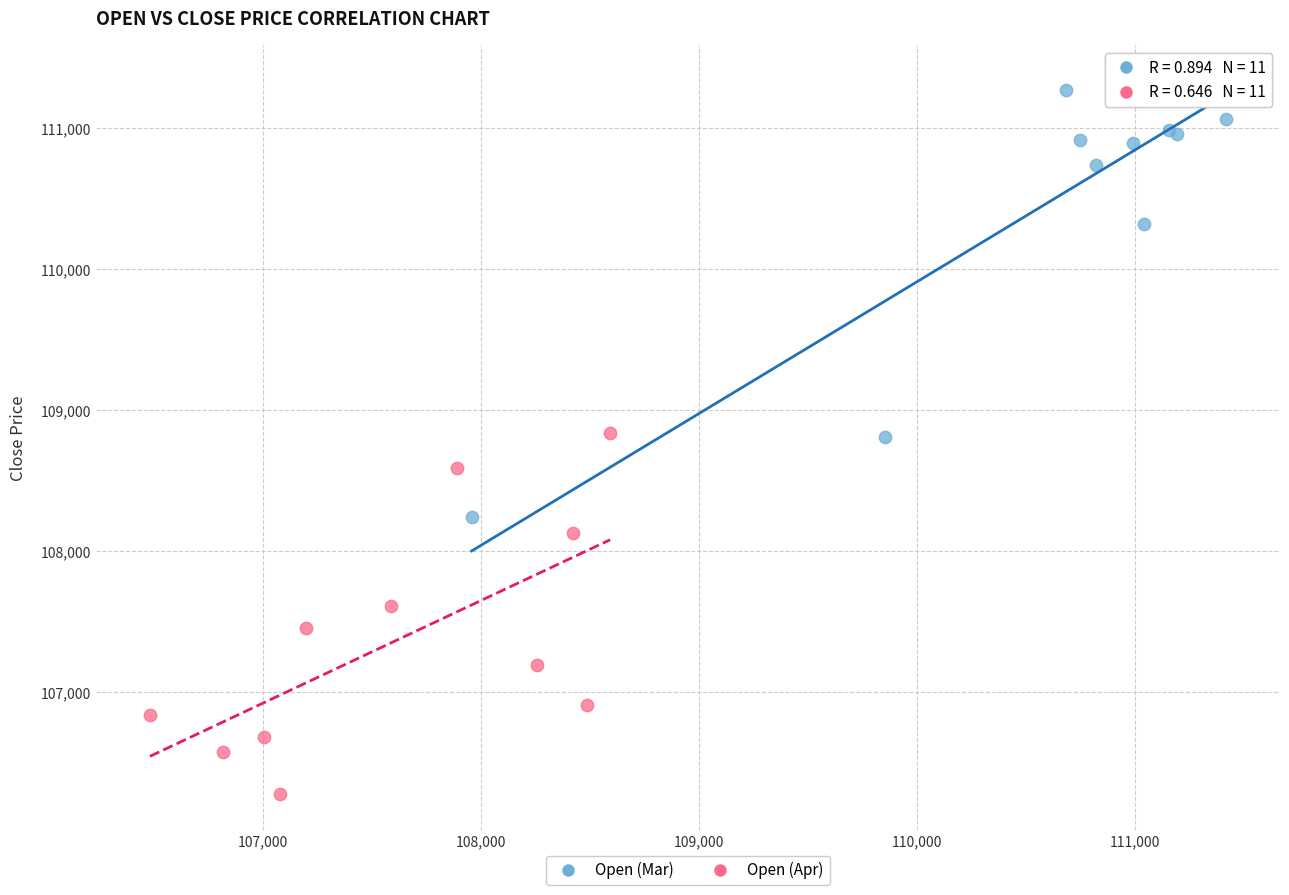

Which series contains the lowest Y value?

Open (Apr)